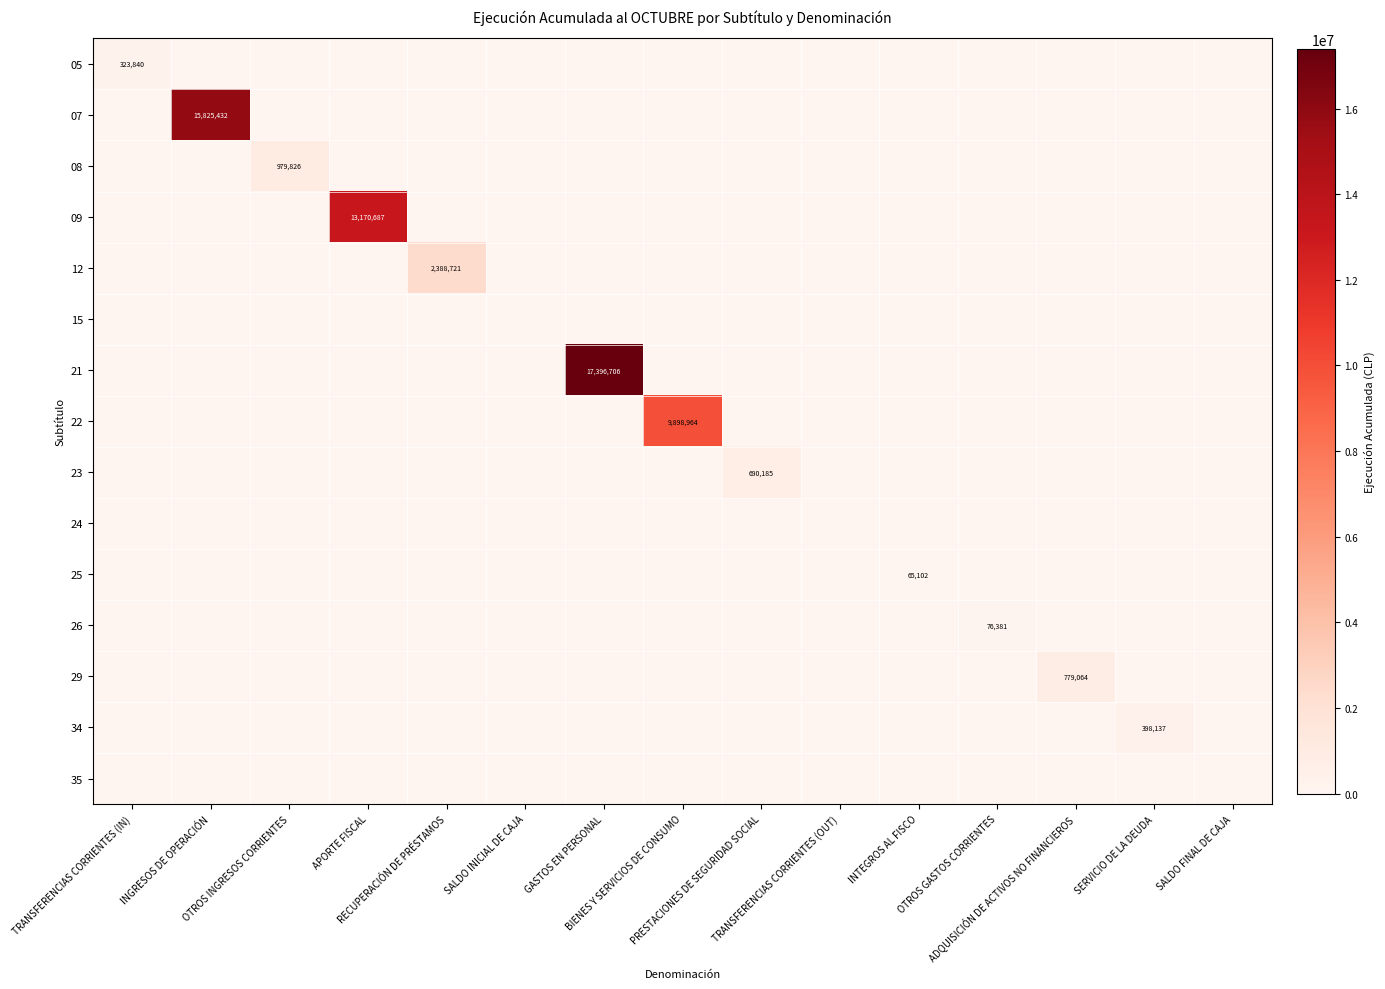

Is the value of 05 at SALDO INICIAL DE CAJA greater than the value of 22 at INTEGROS AL FISCO?

No